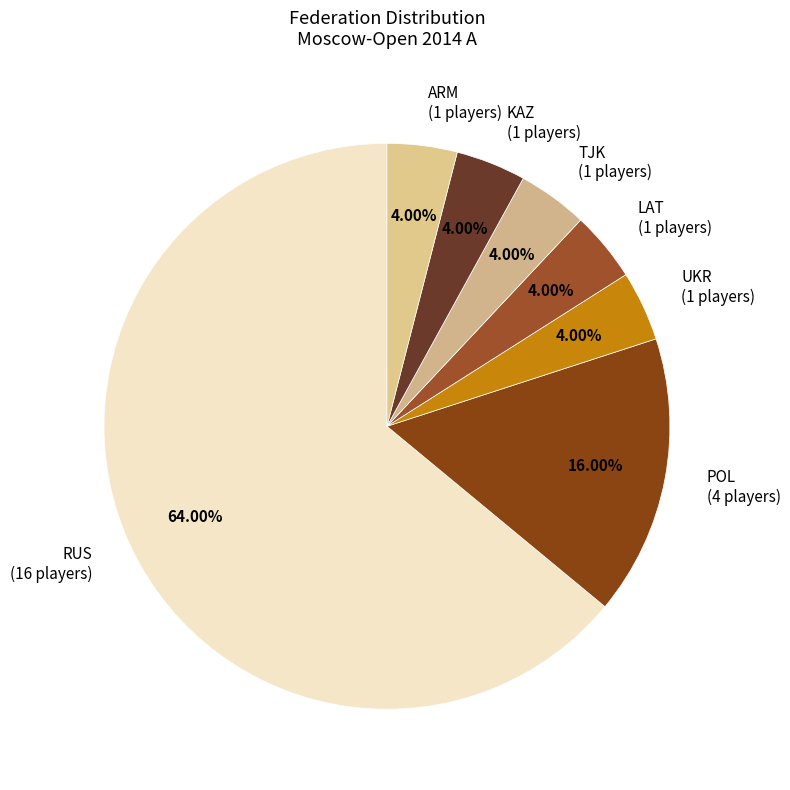

Which has a higher value, KAZ (1 players) or POL (4 players)?

POL (4 players)